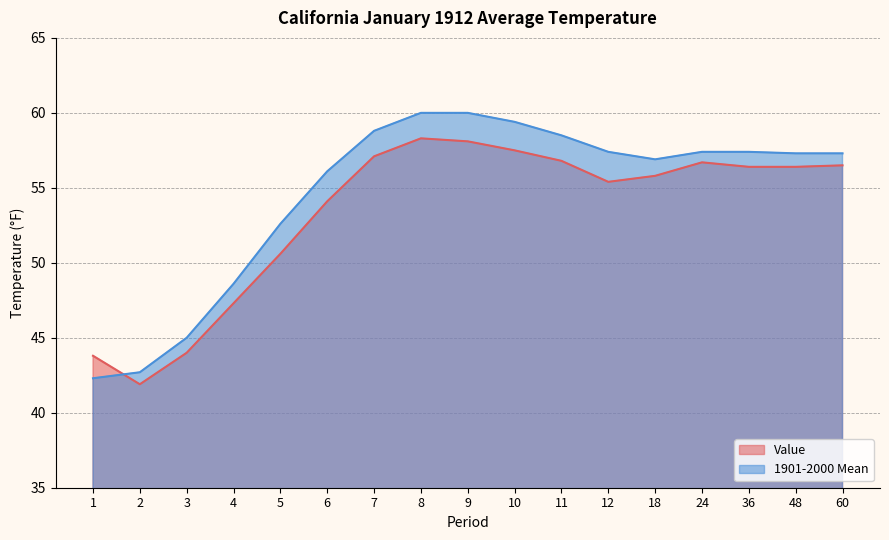

Rank the series at 18 from highest to lowest value.

1901-2000 Mean, Value